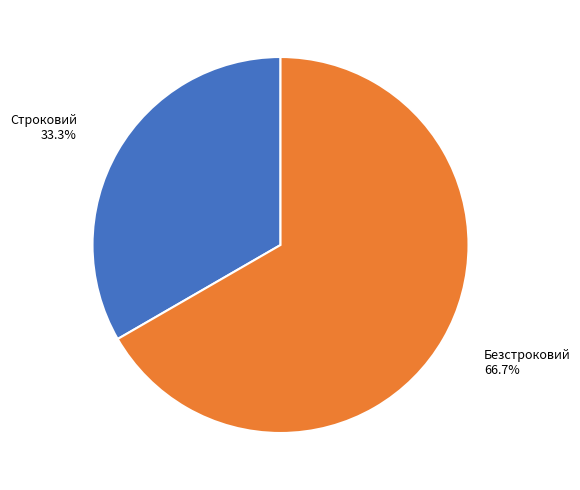

Count the number of slices in the pie.

2